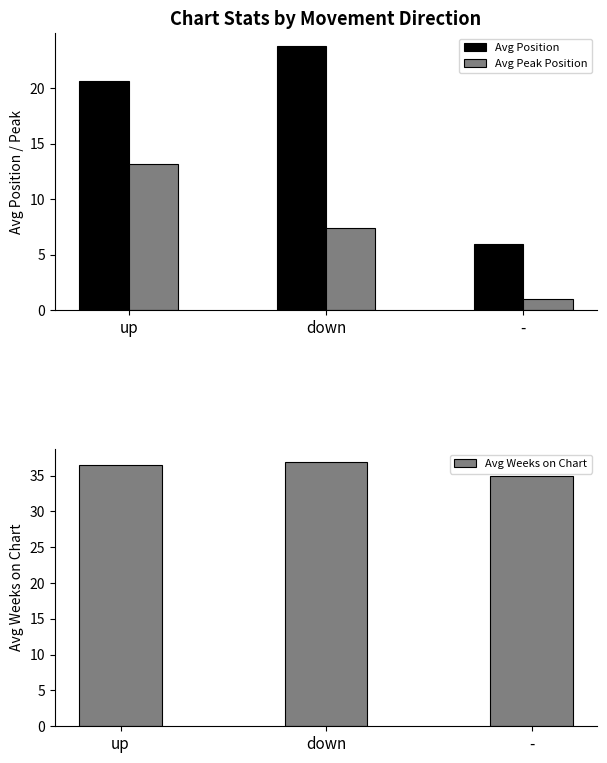

What is the approximate value of Avg Weeks on Chart at up?

36.4